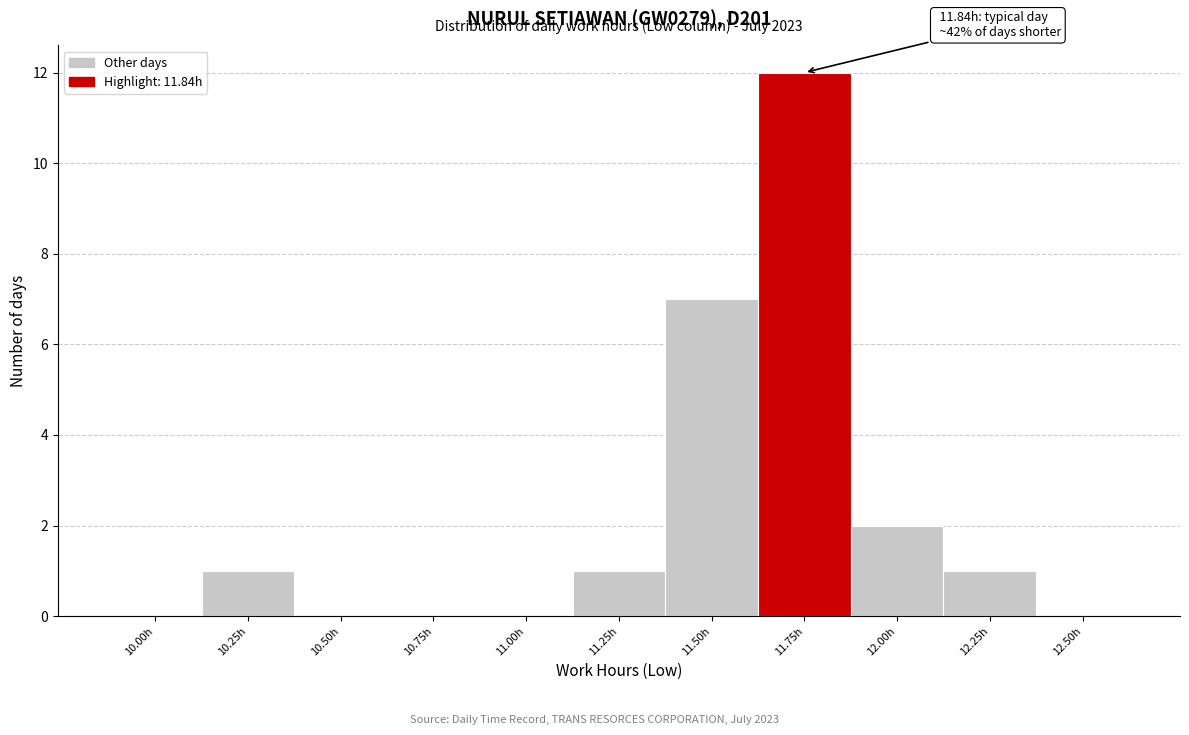

Reading right to left, extract all data points from this chart.

12.50h=0	12.25h=1	12.00h=2	11.75h=12	11.50h=7	11.25h=1	11.00h=0	10.75h=0	10.50h=0	10.25h=1	10.00h=0